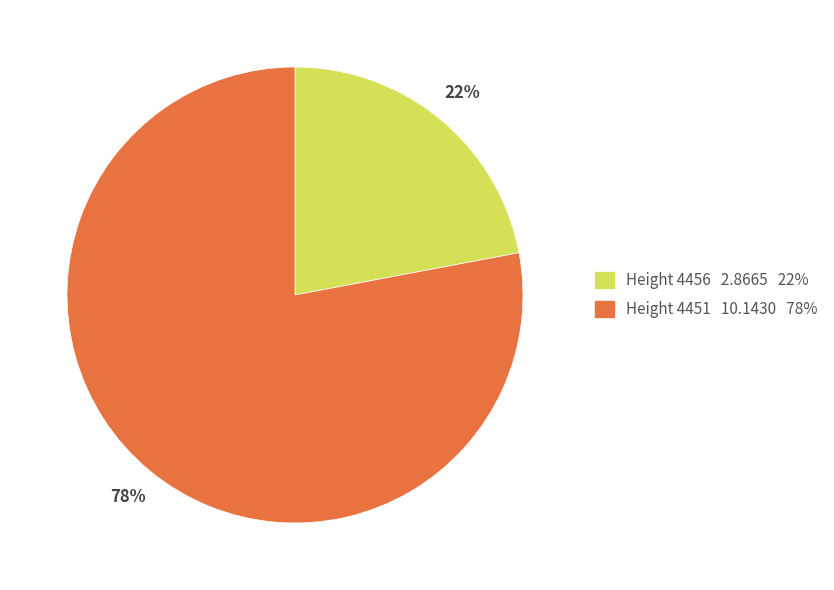

Do Height 4451 10.1430 78% and Height 4456 2.8665 22% together represent more than half of the pie?

Yes